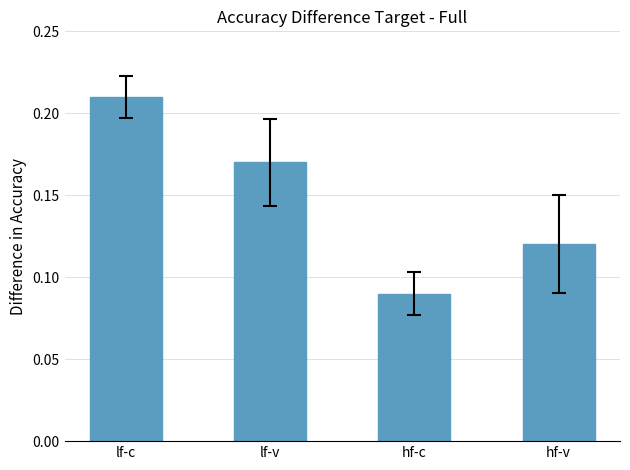

What is the sum of all values?

0.6